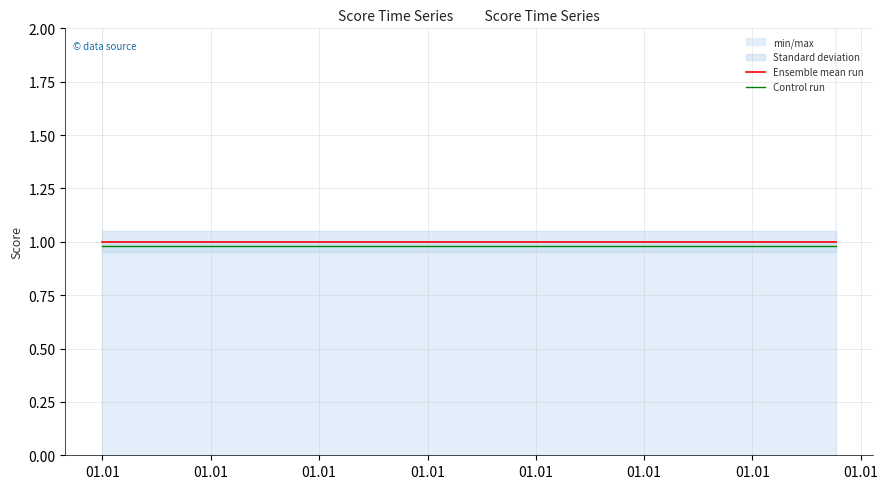

Rank the series by their maximum value, from lowest to highest.

Control run, Ensemble mean run